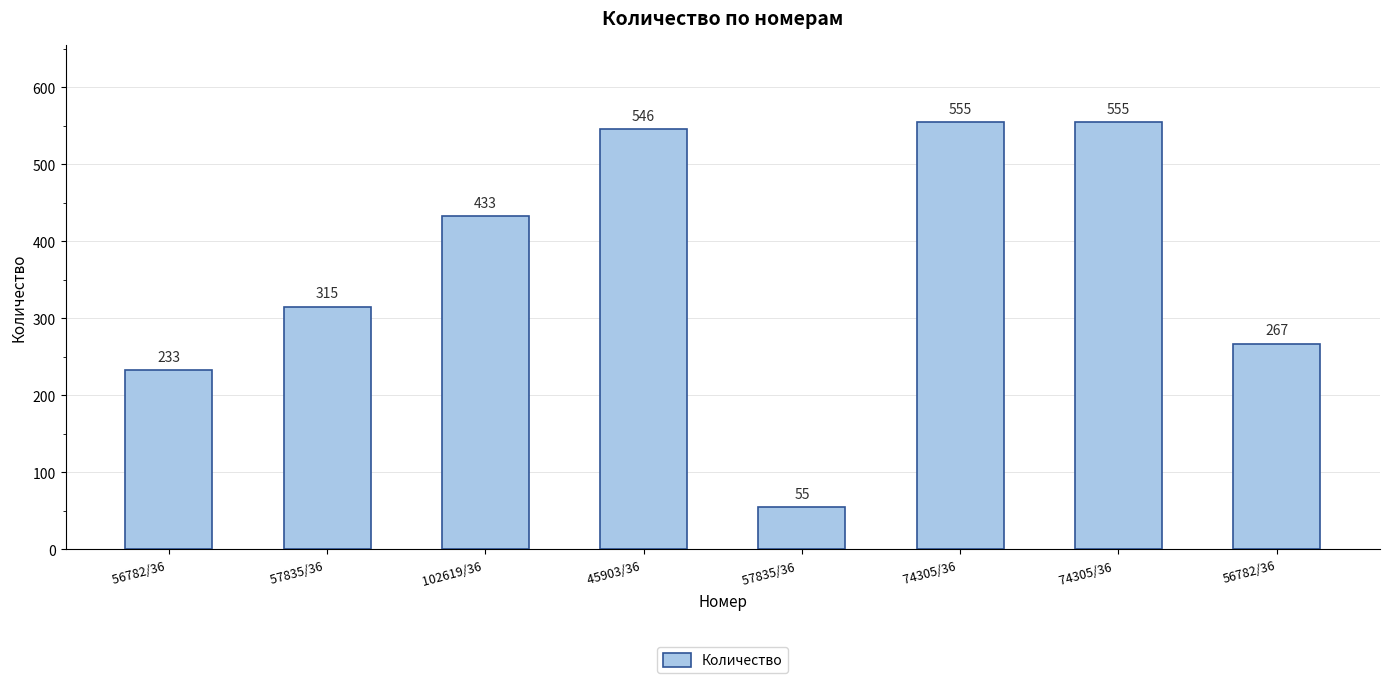

What is the average value?

370